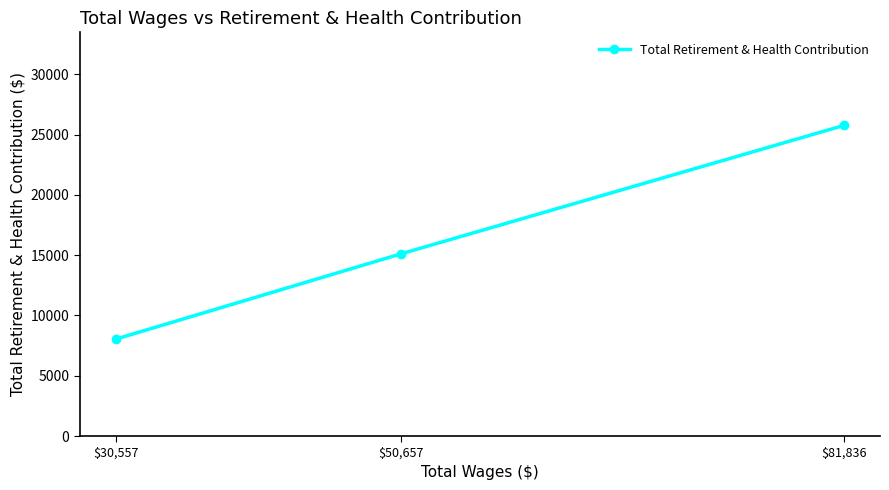

How many lines are shown in the chart?

1